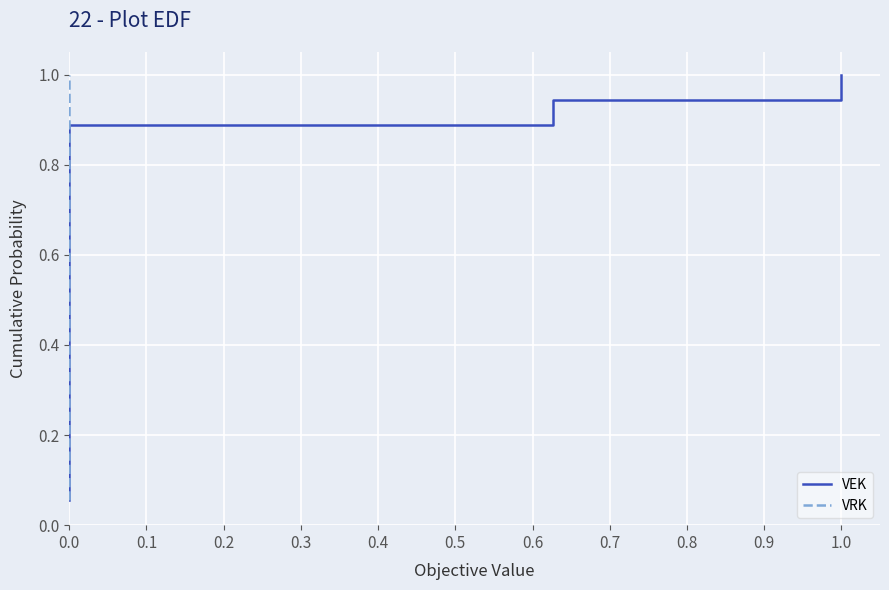

The value of VEK at 0.0 is 0.7. True or false?

False